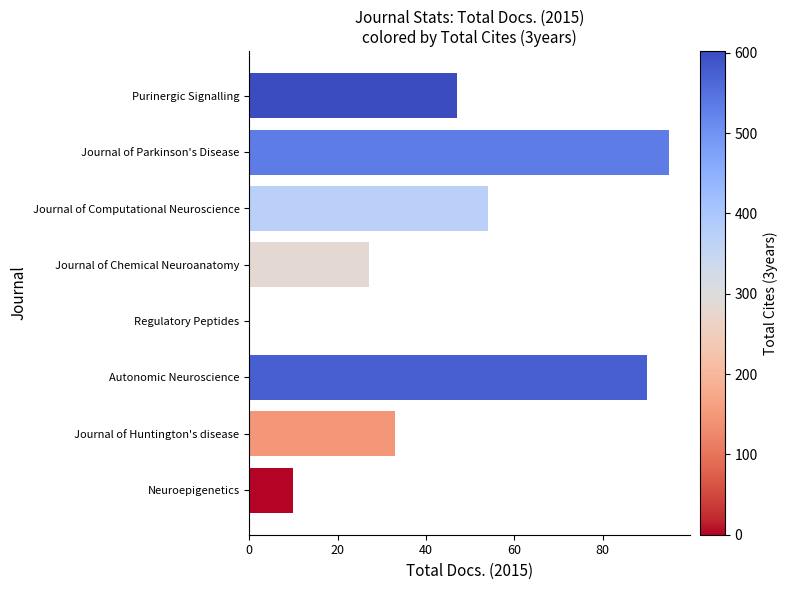

Is it true that the value at Regulatory Peptides is 0?

True